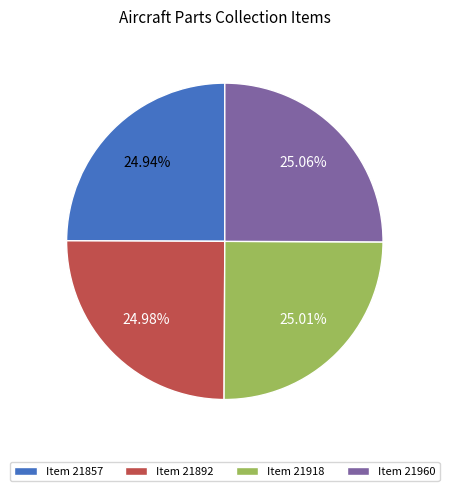

Approximately how many times larger is the value at Item 21960 compared to Item 21892?

1.0